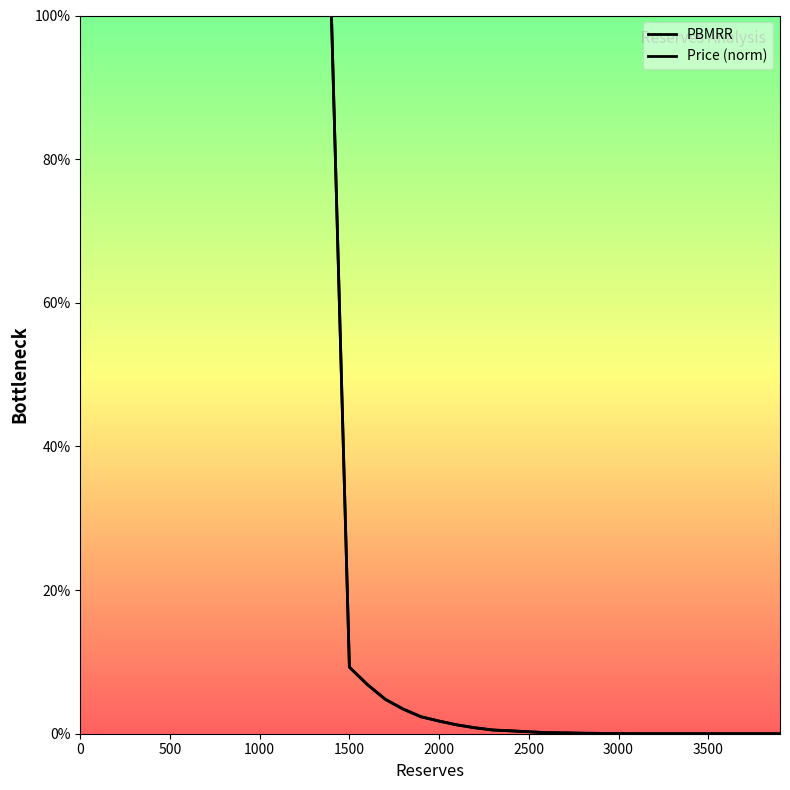

Which series has the largest range (max minus min)?

PBMRR